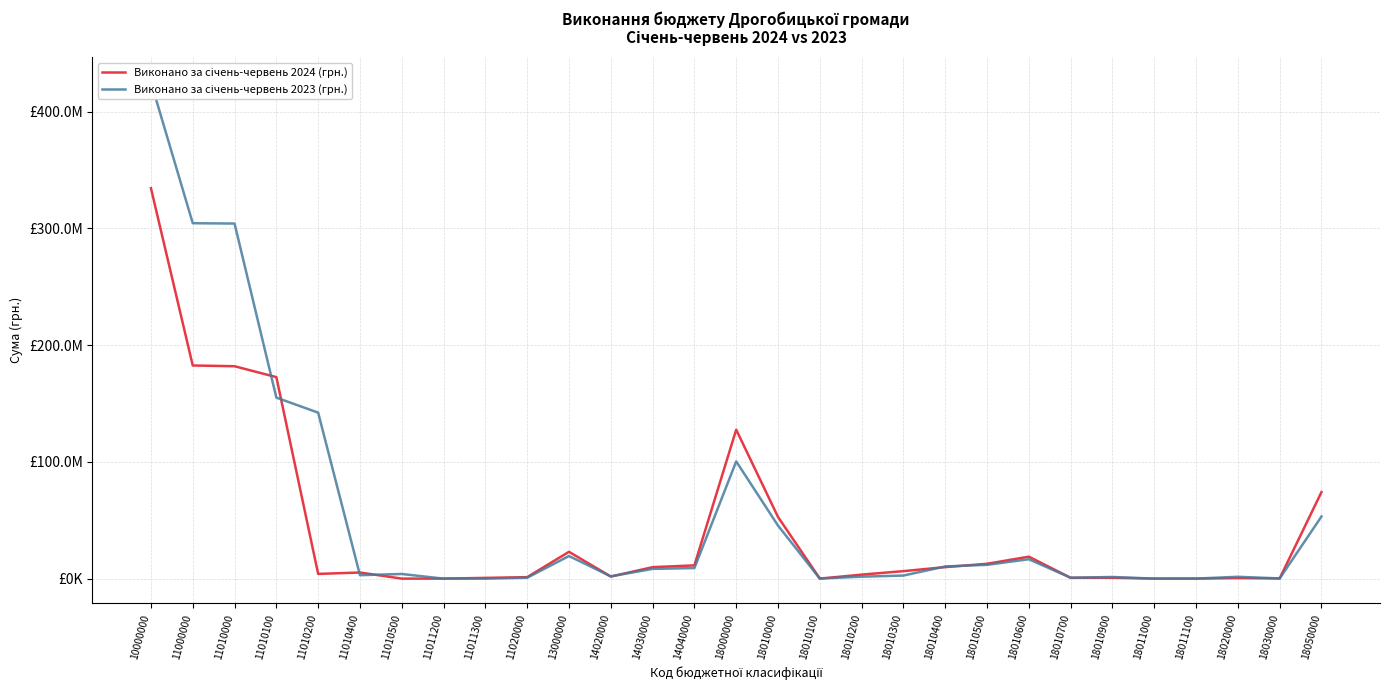

Between which two adjacent categories do Виконано за січень-червень 2023 (грн.) and Виконано за січень-червень 2024 (грн.) first intersect?

11010000 and 11010100